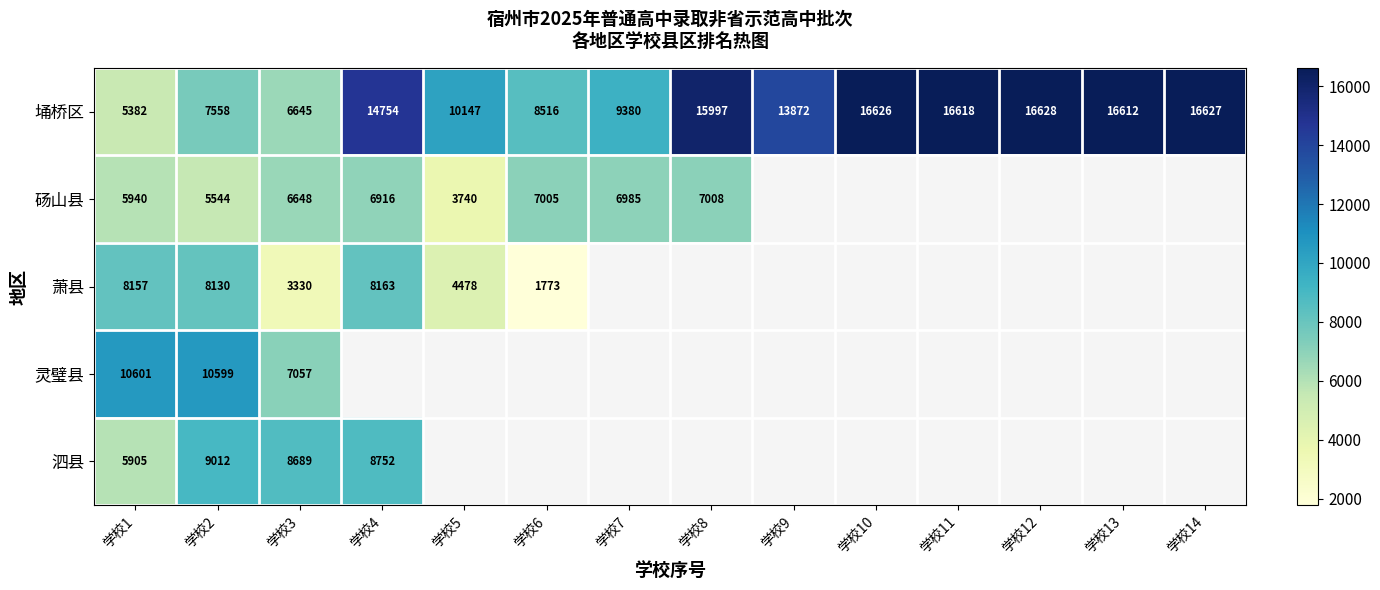

Is the value of 埇桥区 at 学校4 greater than the value of 砀山县 at 学校3?

Yes